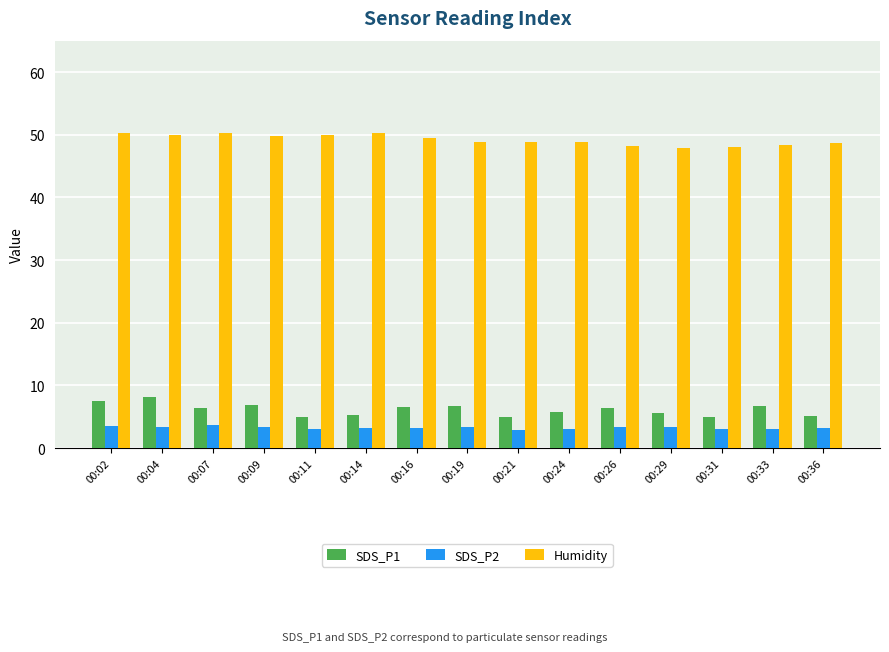

Count the number of categories in the chart.

15